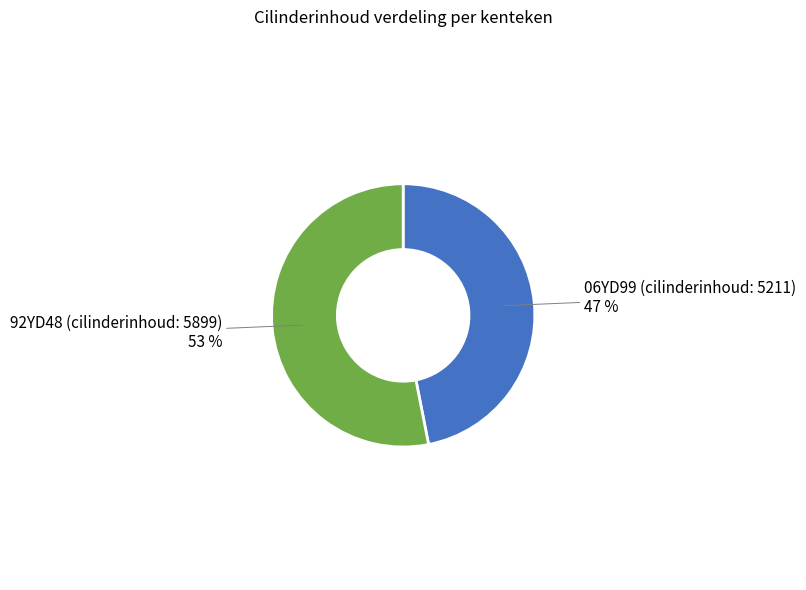

What is the ratio of the value at 92YD48 (cilinderinhoud: 5899) to the value at 06YD99 (cilinderinhoud: 5211)?

1.1